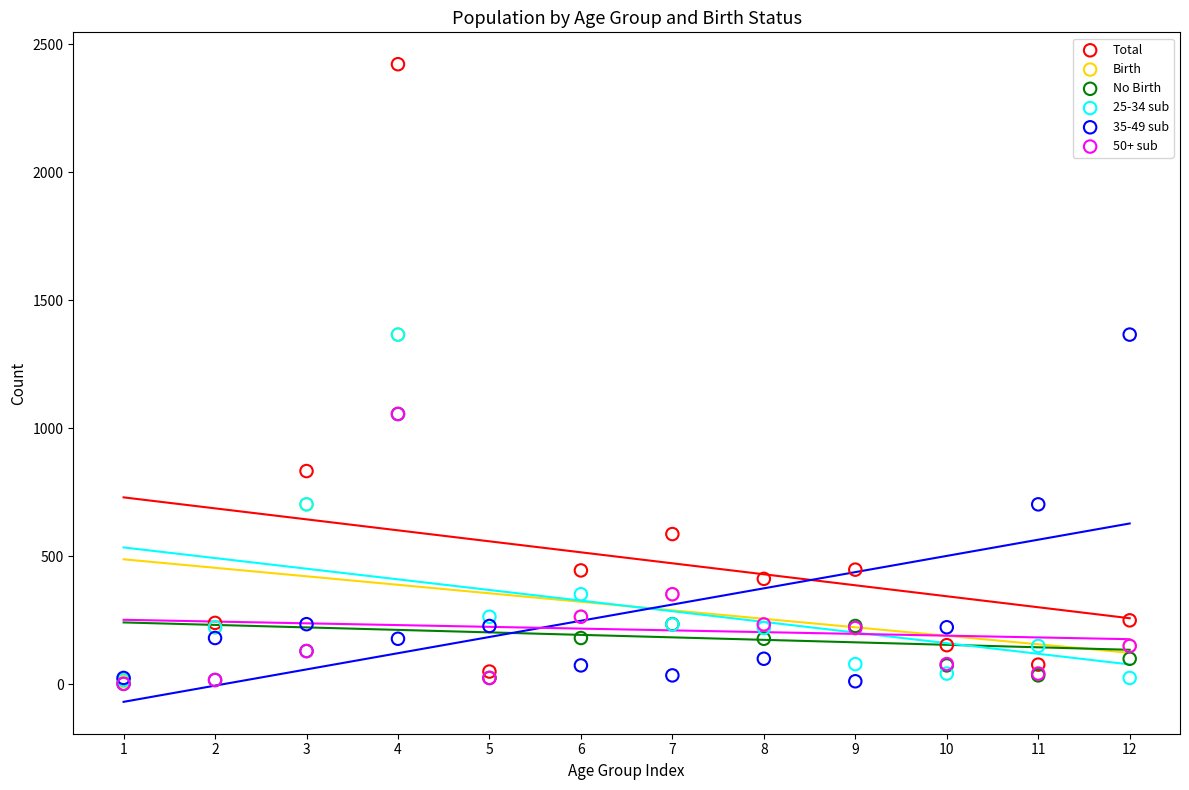

Which series contains the highest Y value?

Total